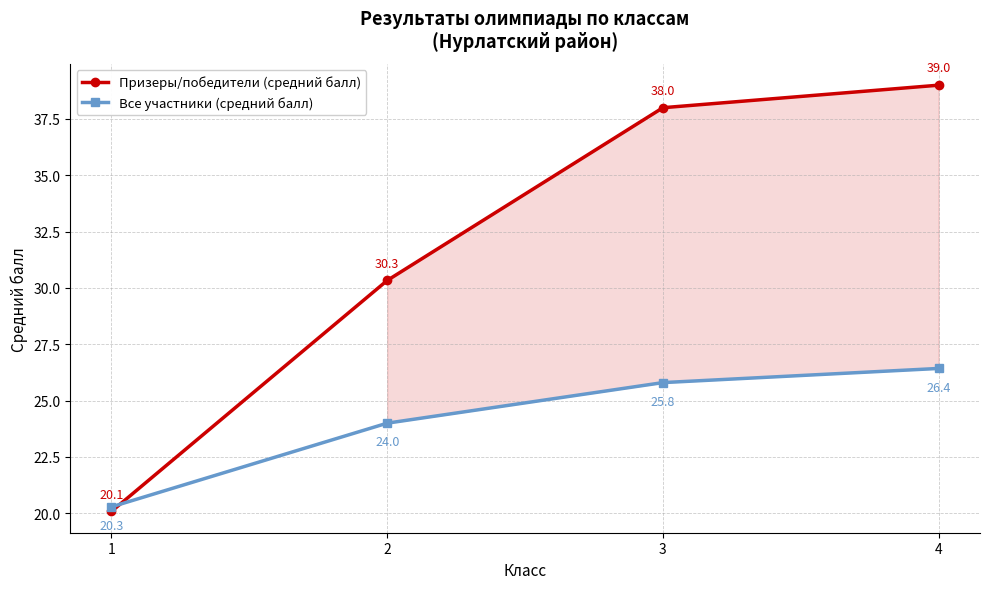

What are all the series names shown in the legend?

Призеры/победители (средний балл), Все участники (средний балл)